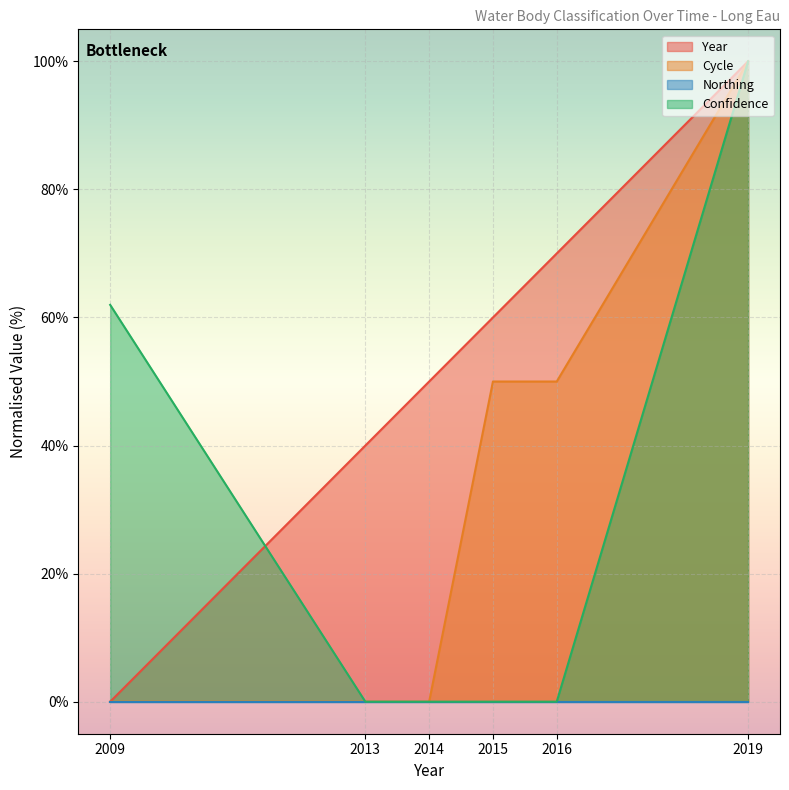

What is the maximum value shown in the chart?

100.0